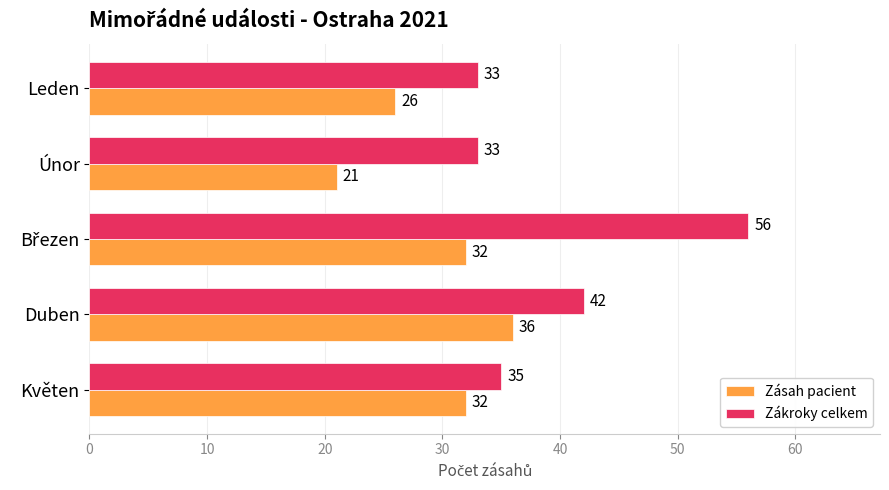

The value of Zásah pacient at Leden is 26. True or false?

True